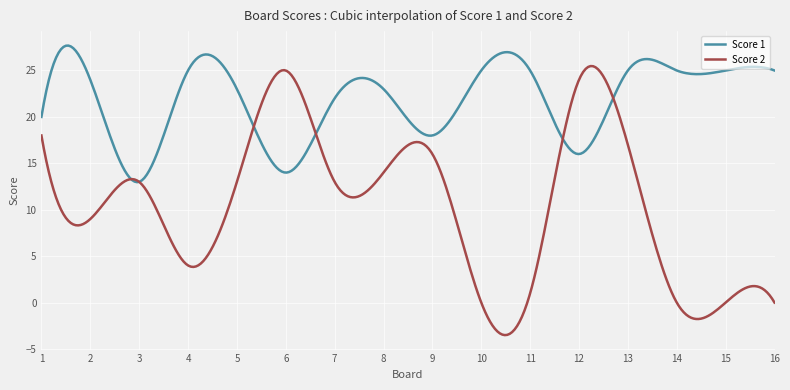

What is the minimum value shown in the chart?

-3.5